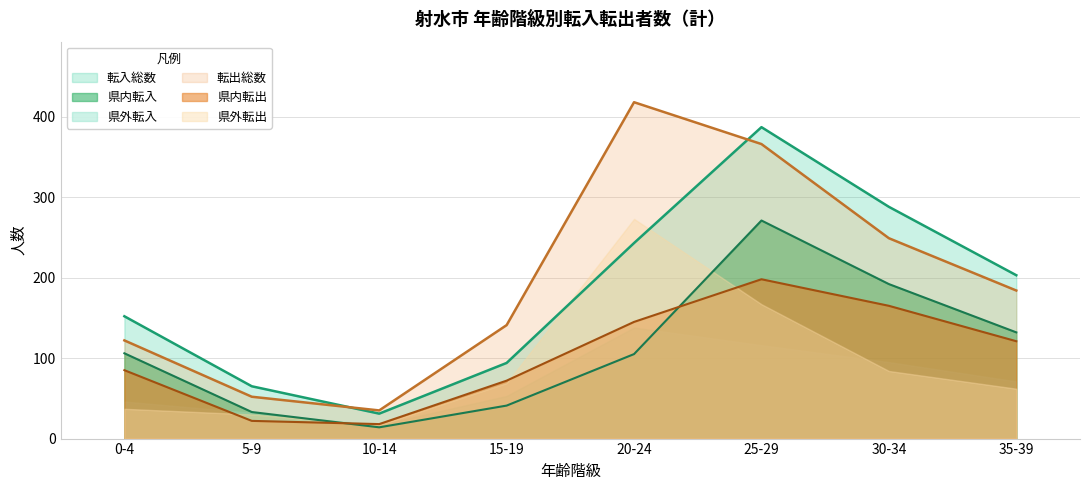

True or false: 転入総数 has a value of 288 at 30-34.

True